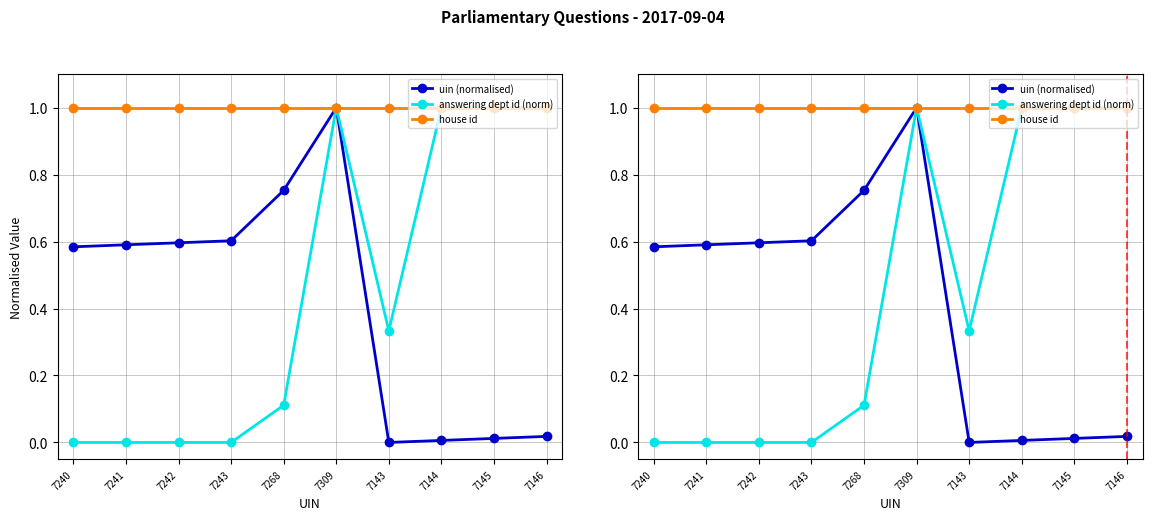

Which category has the highest value across all series?

7309